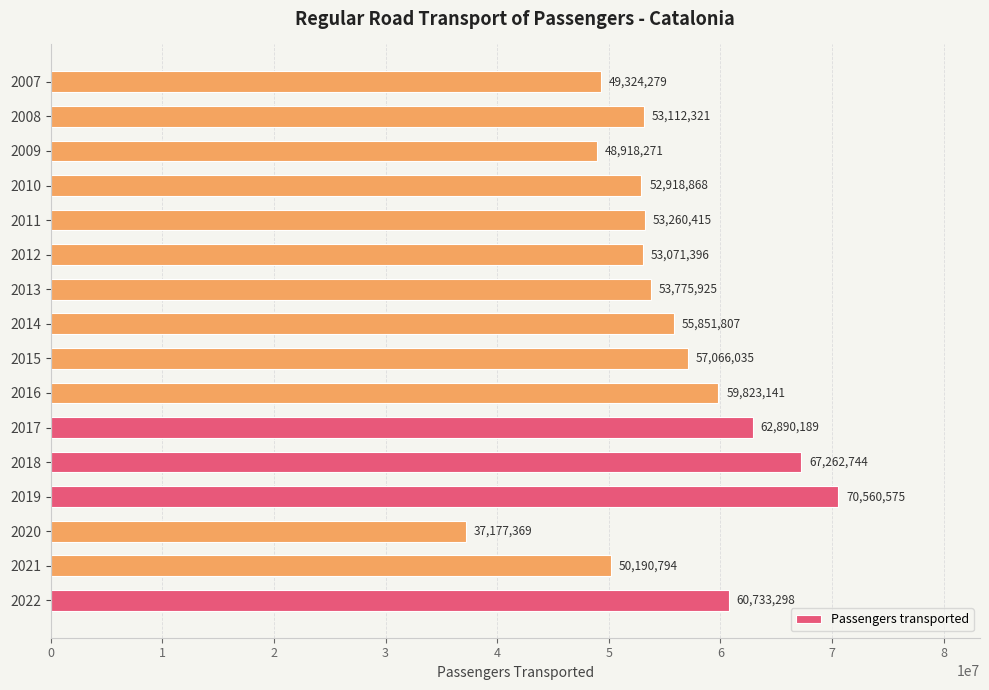

What is the sum of all values?

885937427